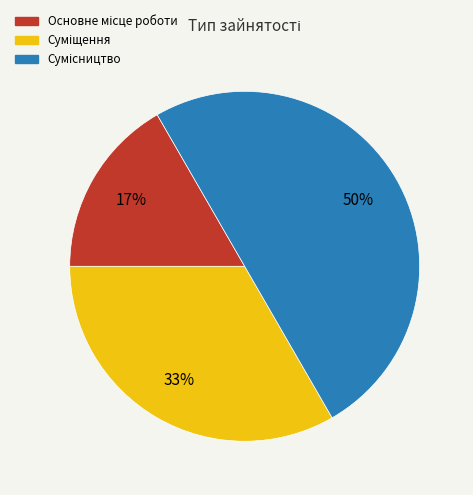

How many slices are in this pie chart?

3